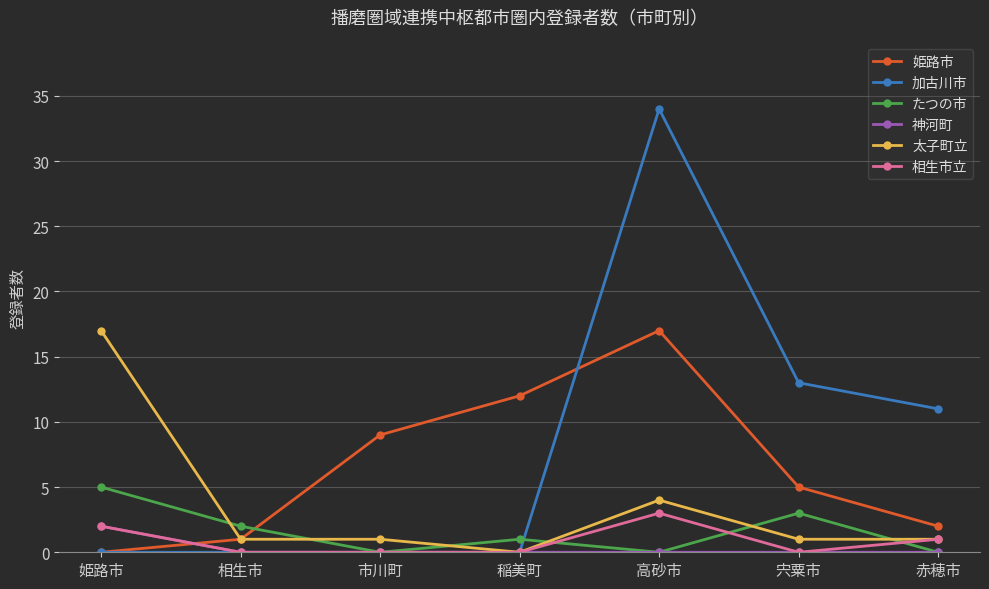

Read the 太子町立 value at 高砂市.

4